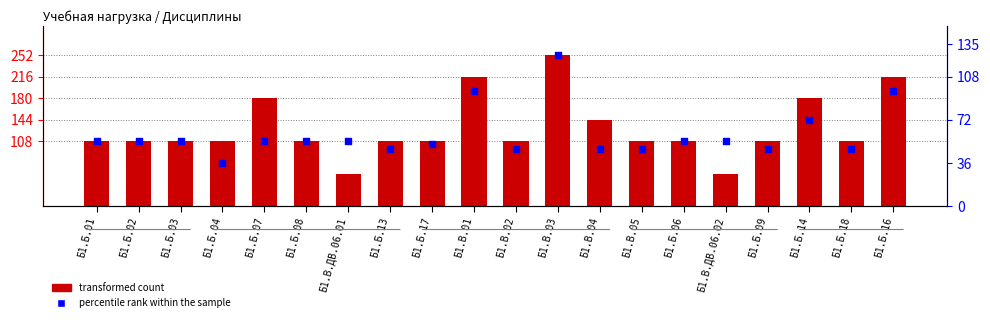

What are all the series names shown in the legend?

transformed count, percentile rank within the sample